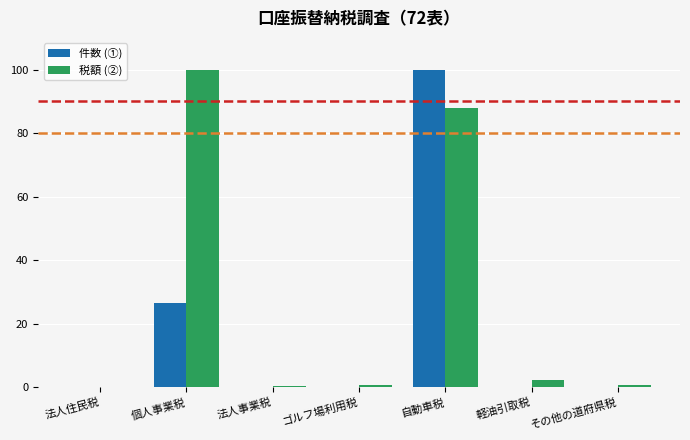

Is the value of 税額 (②) at 自動車税 greater than the value of 件数 (①) at 自動車税?

No